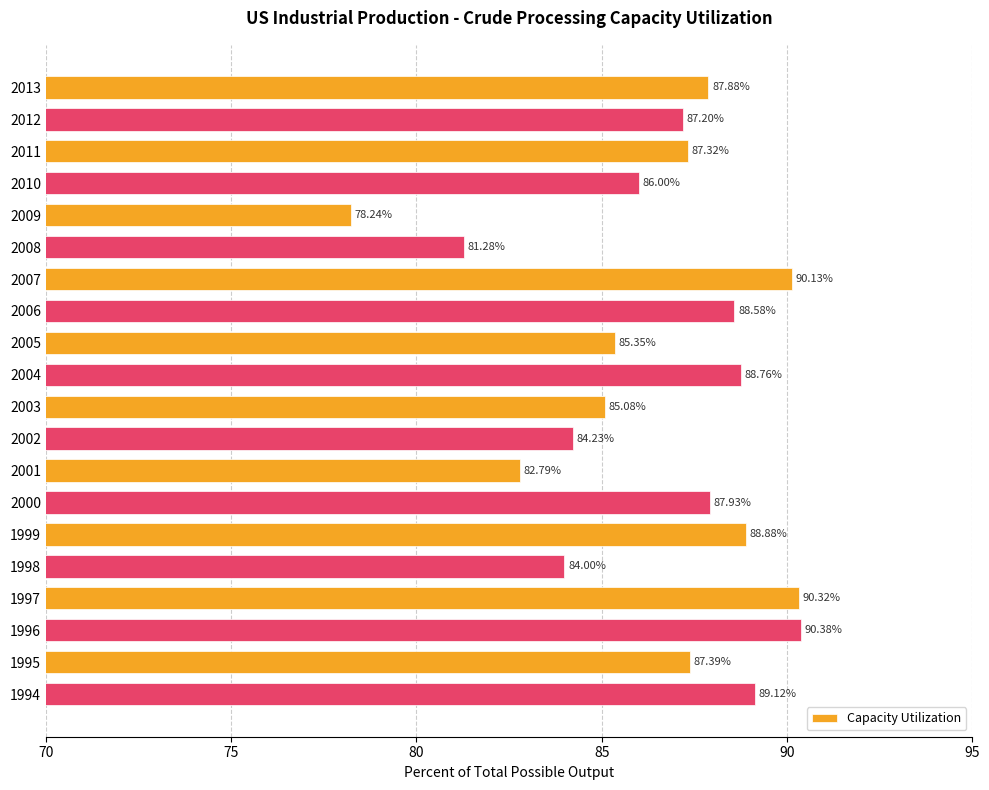

What is the sum of all values?

1730.9